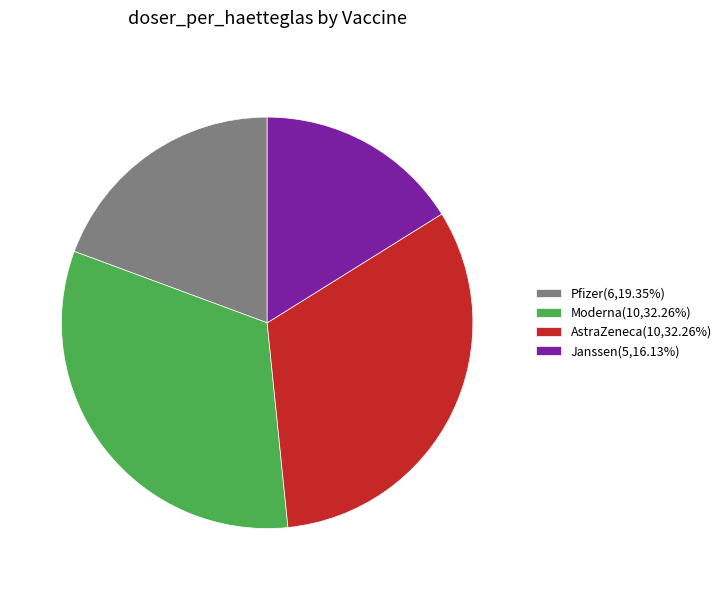

How many segments does this pie chart have?

4